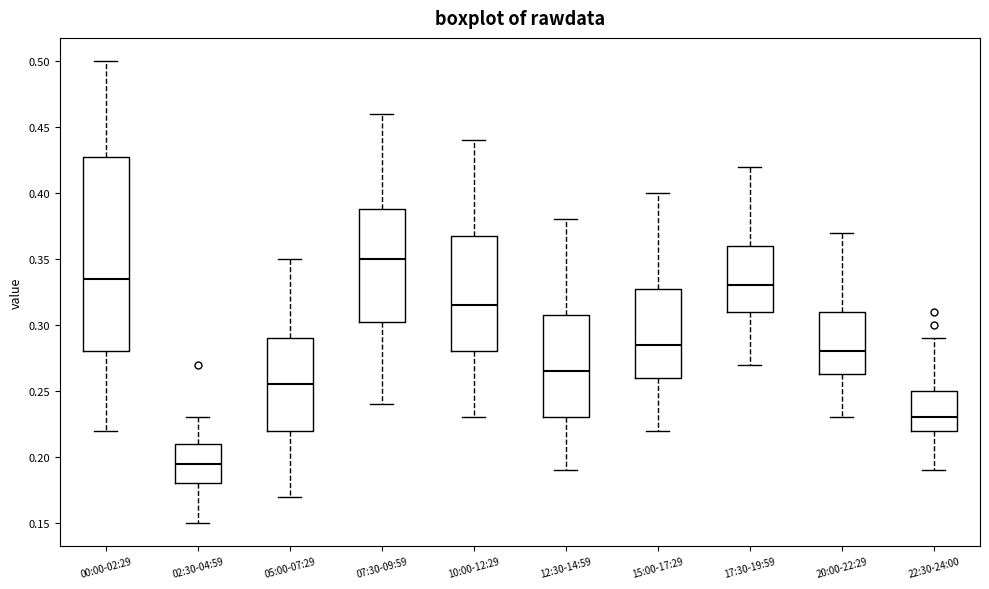

Comparing the boxes themselves (not the whiskers), which one is the tallest?

00:00-02:29